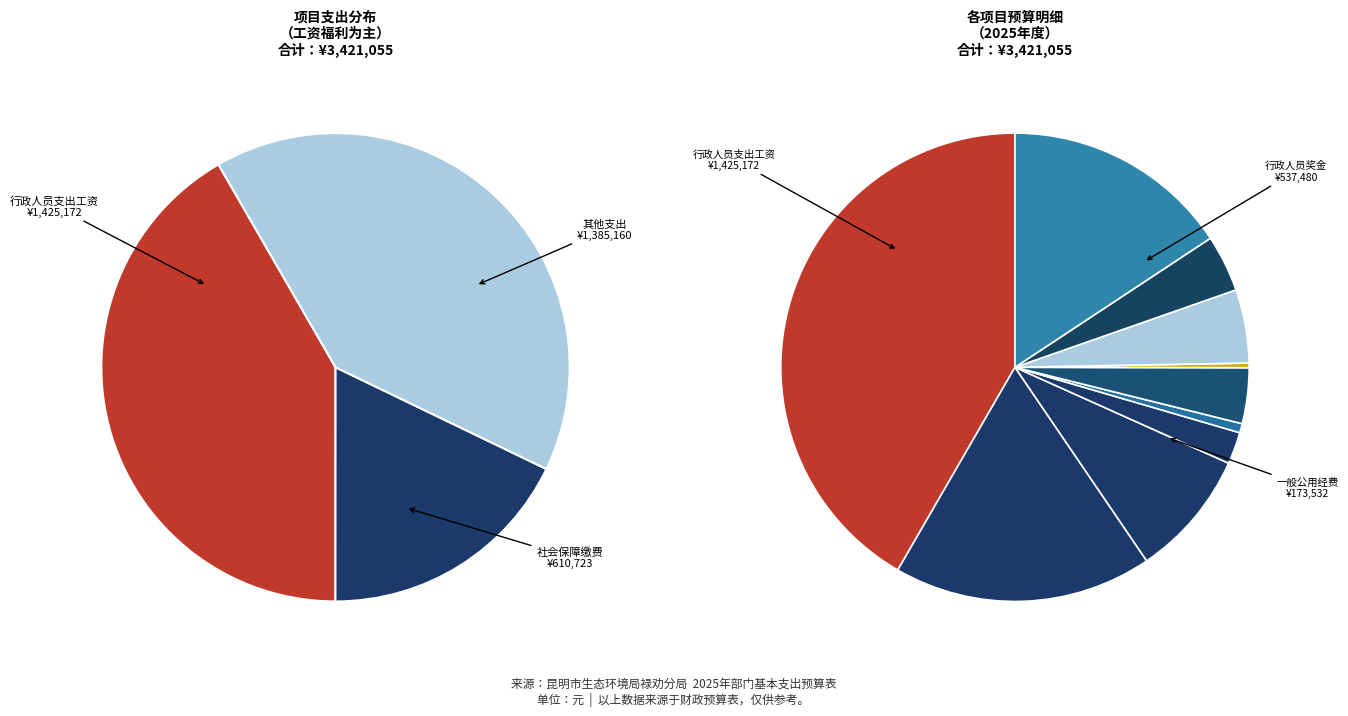

Is there any slice that represents more than half of the pie?

No